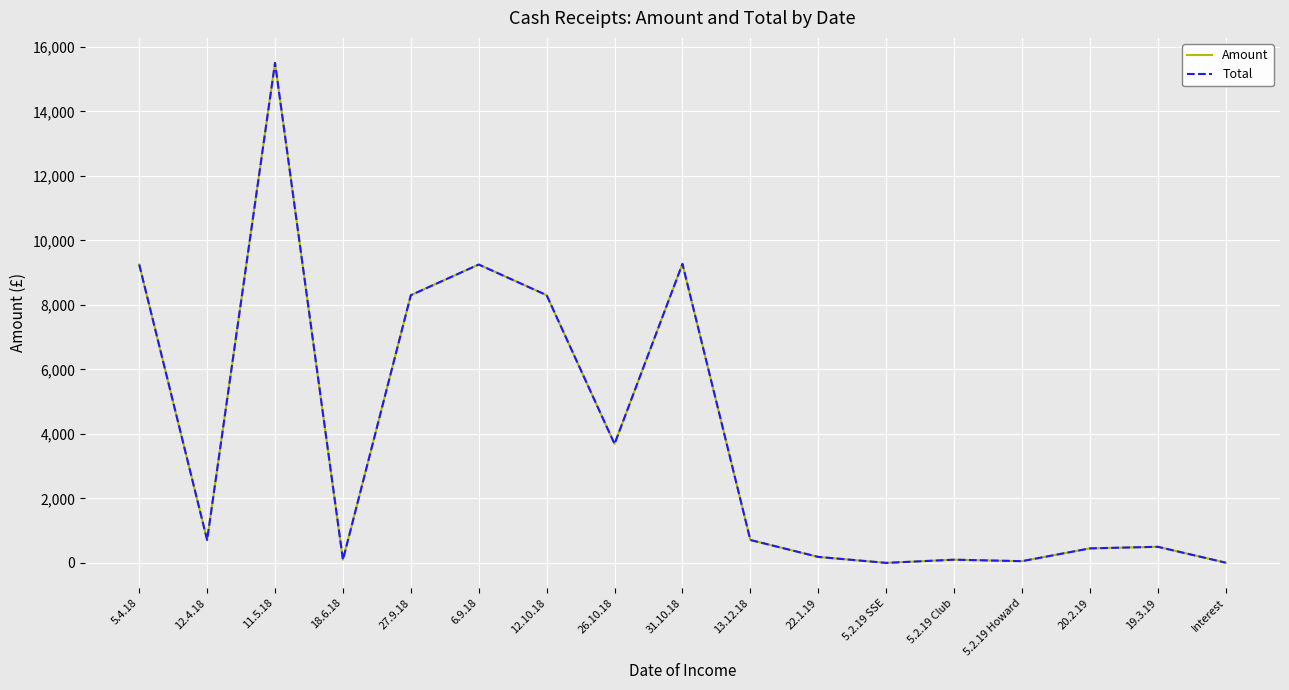

True or false: Total and Amount cross at least once.

False